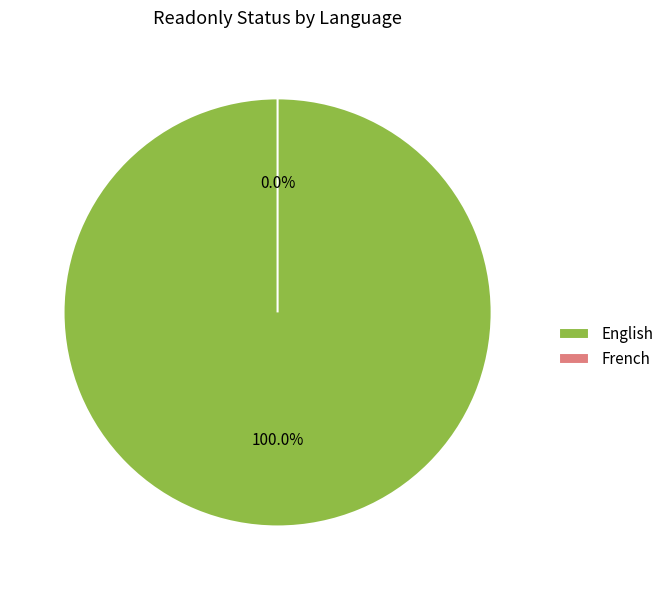

Combined, what portion of the pie is French and English?

100.0%